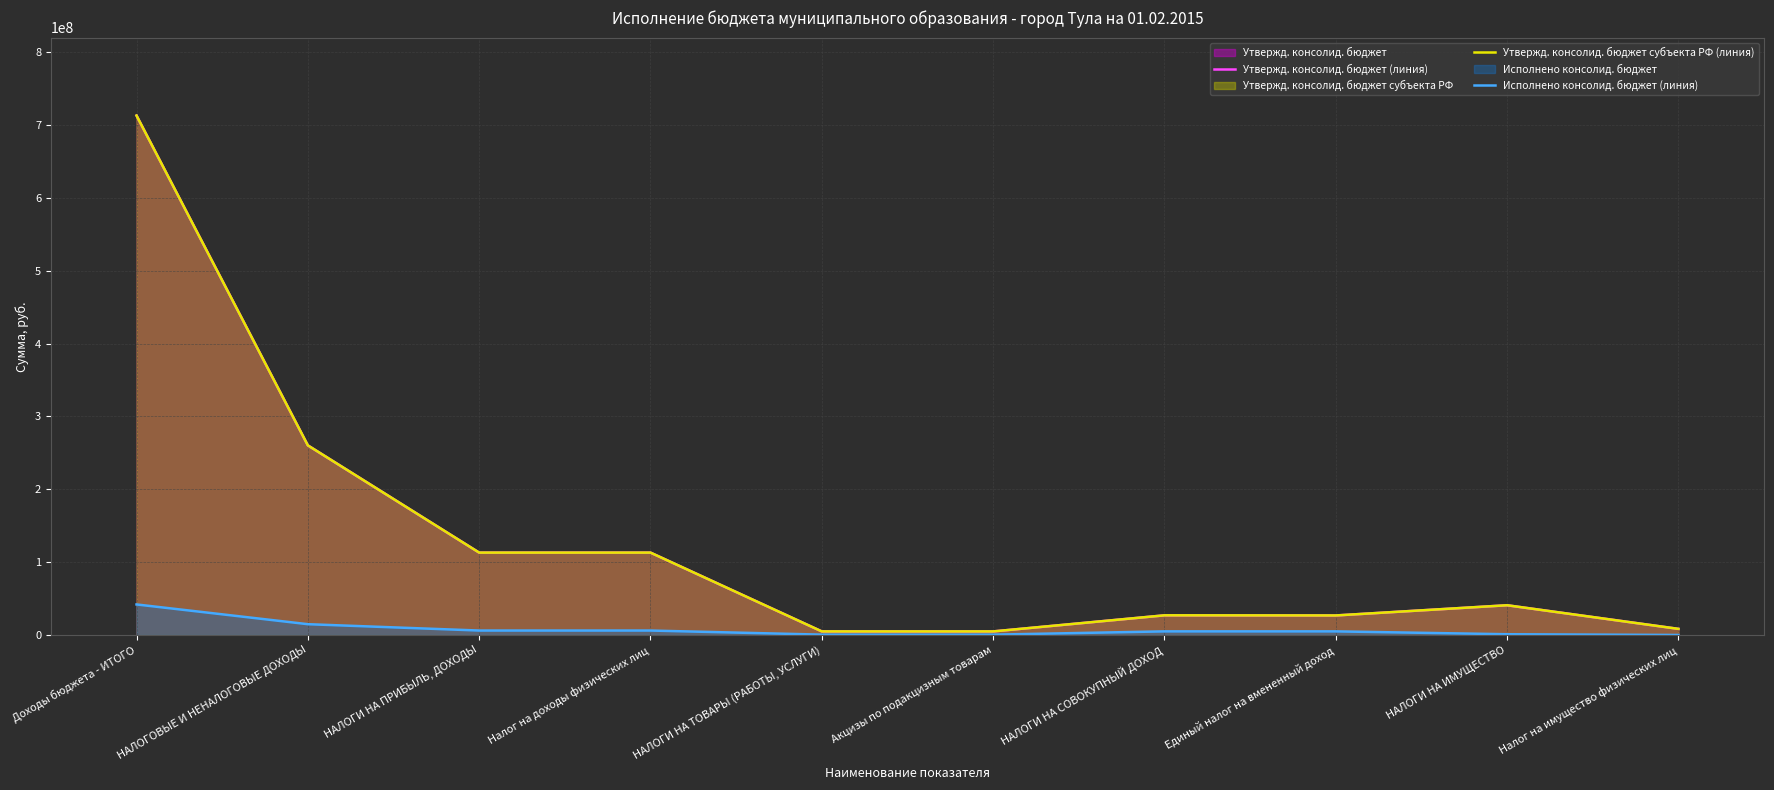

At which label is Утвержд. консолид. бюджет (линия) closest to 359016700?

НАЛОГОВЫЕ И НЕНАЛОГОВЫЕ ДОХОДЫ